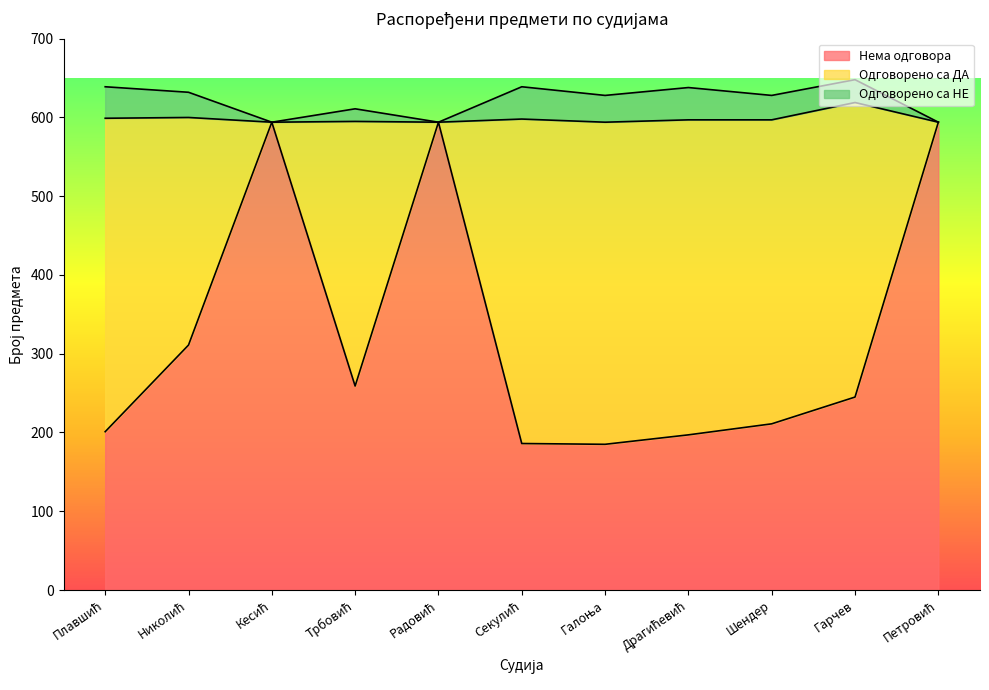

What are all the series names shown in the legend?

Нема одговора, Одговорено са ДА, Одговорено са НЕ